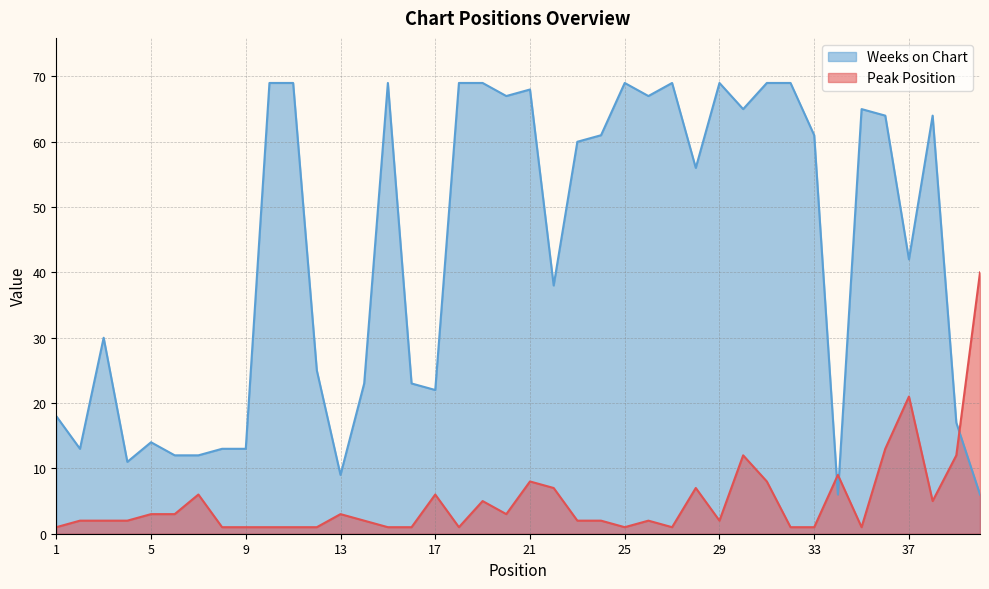

What is the greatest value displayed?

69